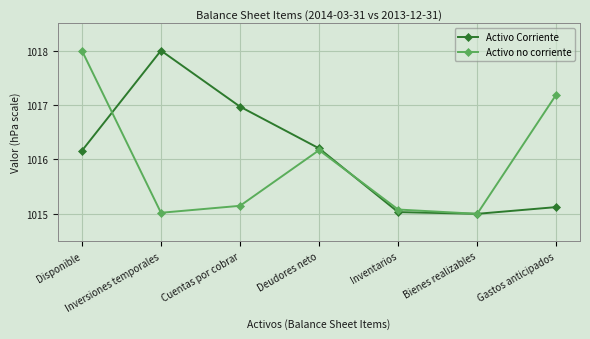

Which series changed the most between Disponible and Cuentas por cobrar?

Activo no corriente